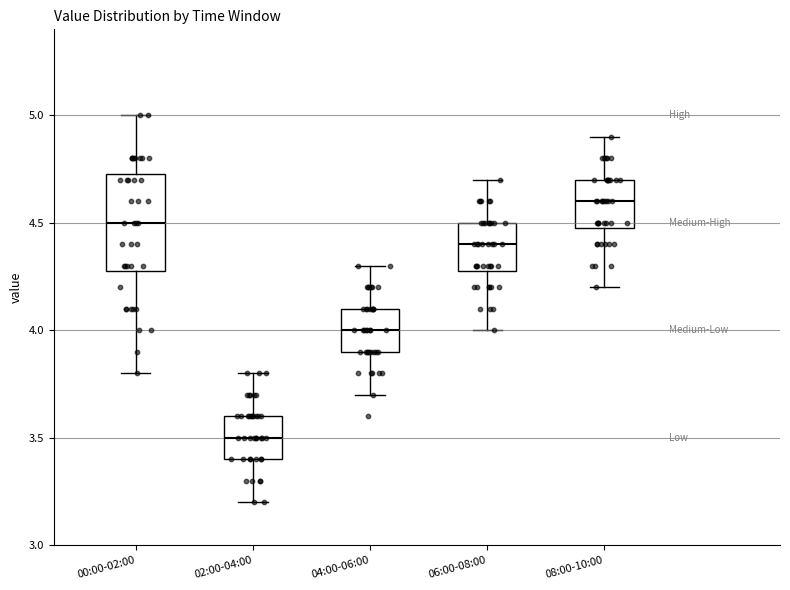

Comparing the boxes themselves (not the whiskers), which one is the tallest?

00:00-02:00